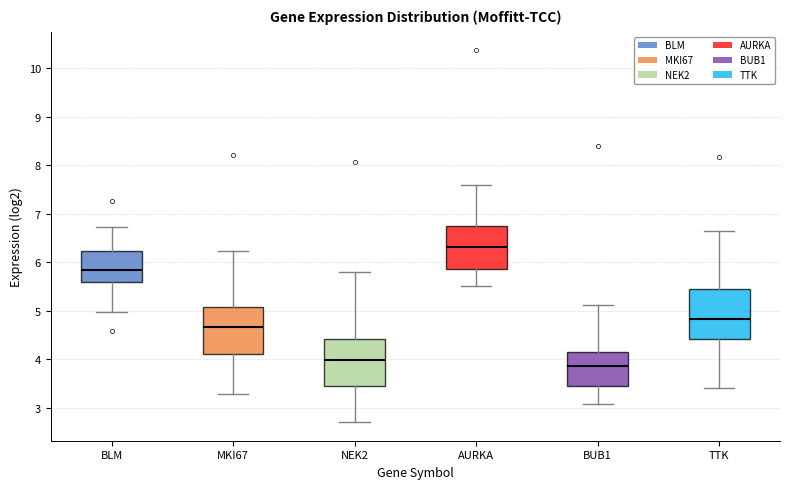

Reading left to right, read every box against the y-axis: the position of its median line, the range the box covers, and the ends of its whiskers. The values are not printed on the chart, so give them approximately, as read against the axis.

BLM: median 5.8, box 5.6 to 6.2, whiskers 5.0 to 6.7
MKI67: median 4.7, box 4.1 to 5.1, whiskers 3.3 to 6.2
NEK2: median 4.0, box 3.4 to 4.4, whiskers 2.7 to 5.8
AURKA: median 6.3, box 5.9 to 6.8, whiskers 5.5 to 7.6
BUB1: median 3.9, box 3.5 to 4.1, whiskers 3.1 to 5.1
TTK: median 4.8, box 4.4 to 5.5, whiskers 3.4 to 6.7